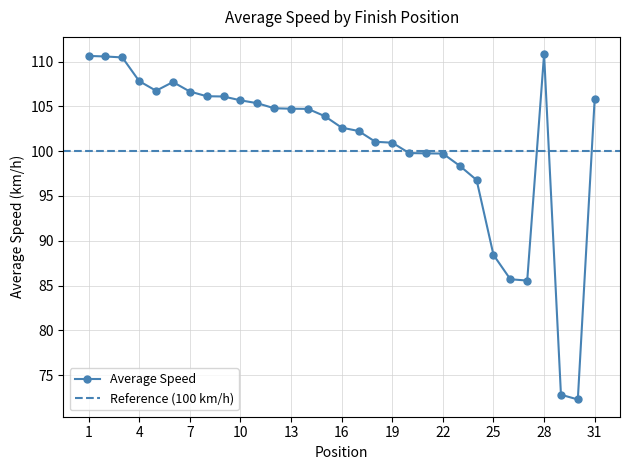

What is the minimum value shown in the chart?

72.3